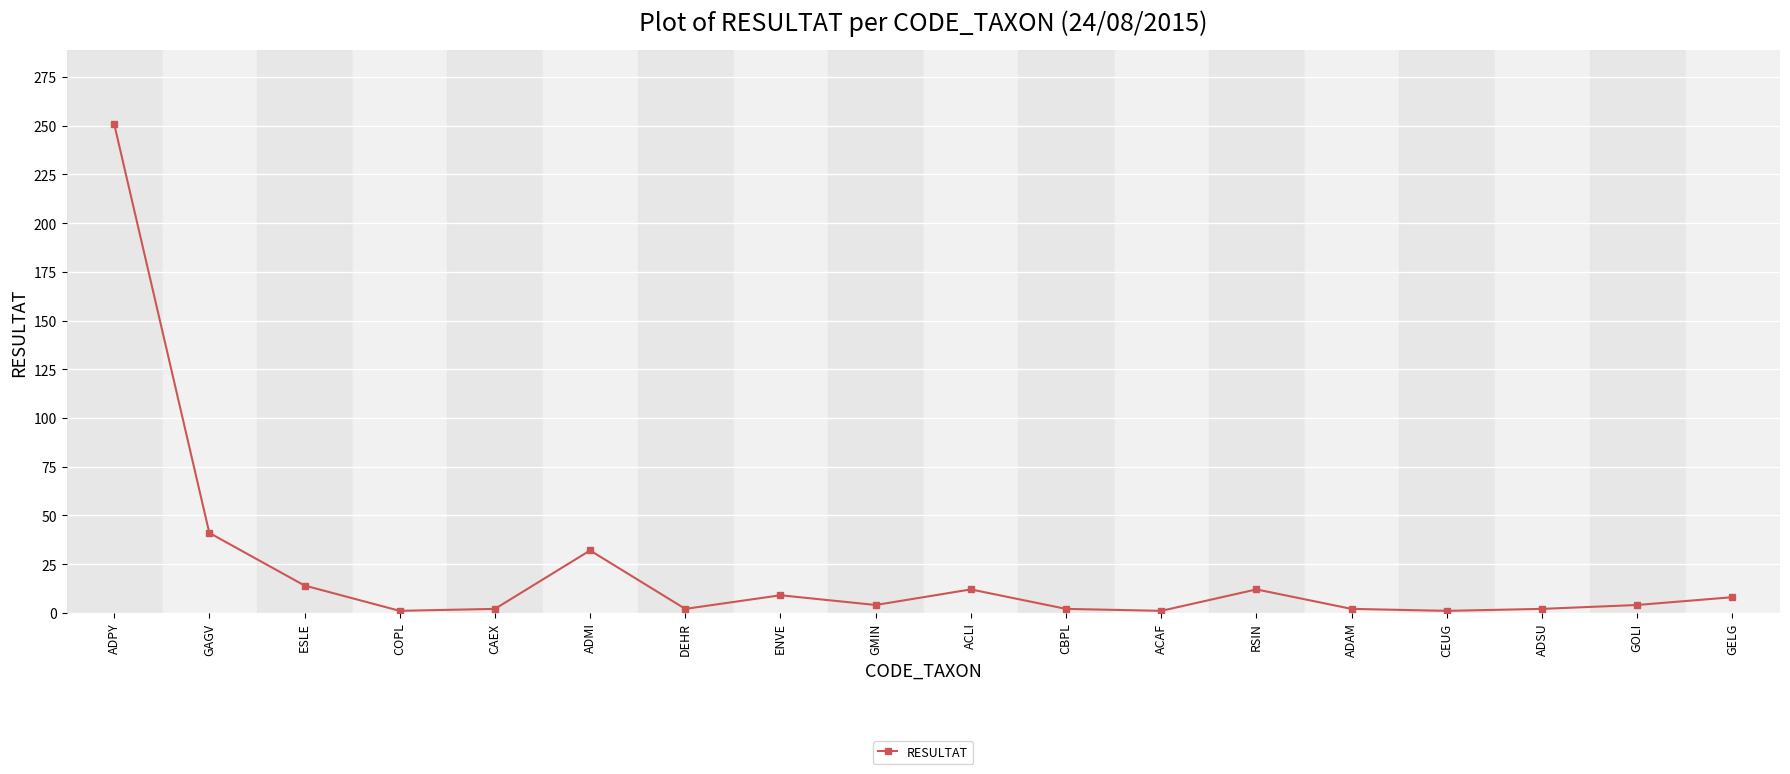

Which has a higher value, CEUG or ESLE?

ESLE